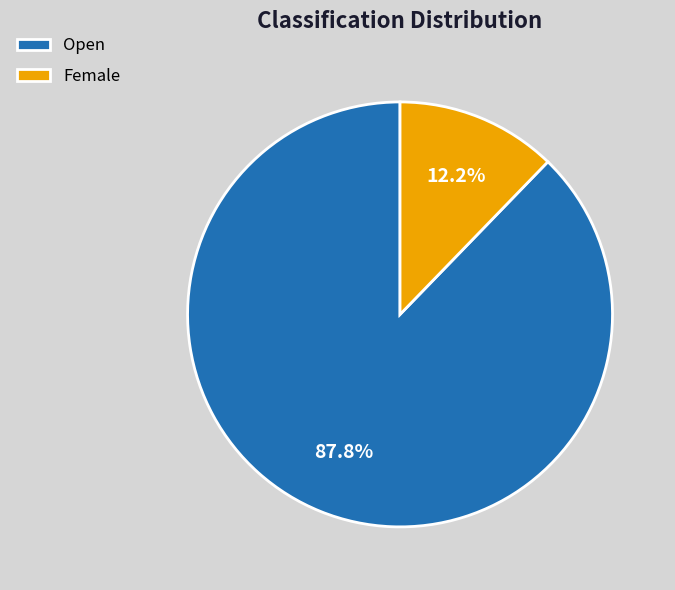

How many slices are in this pie chart?

2